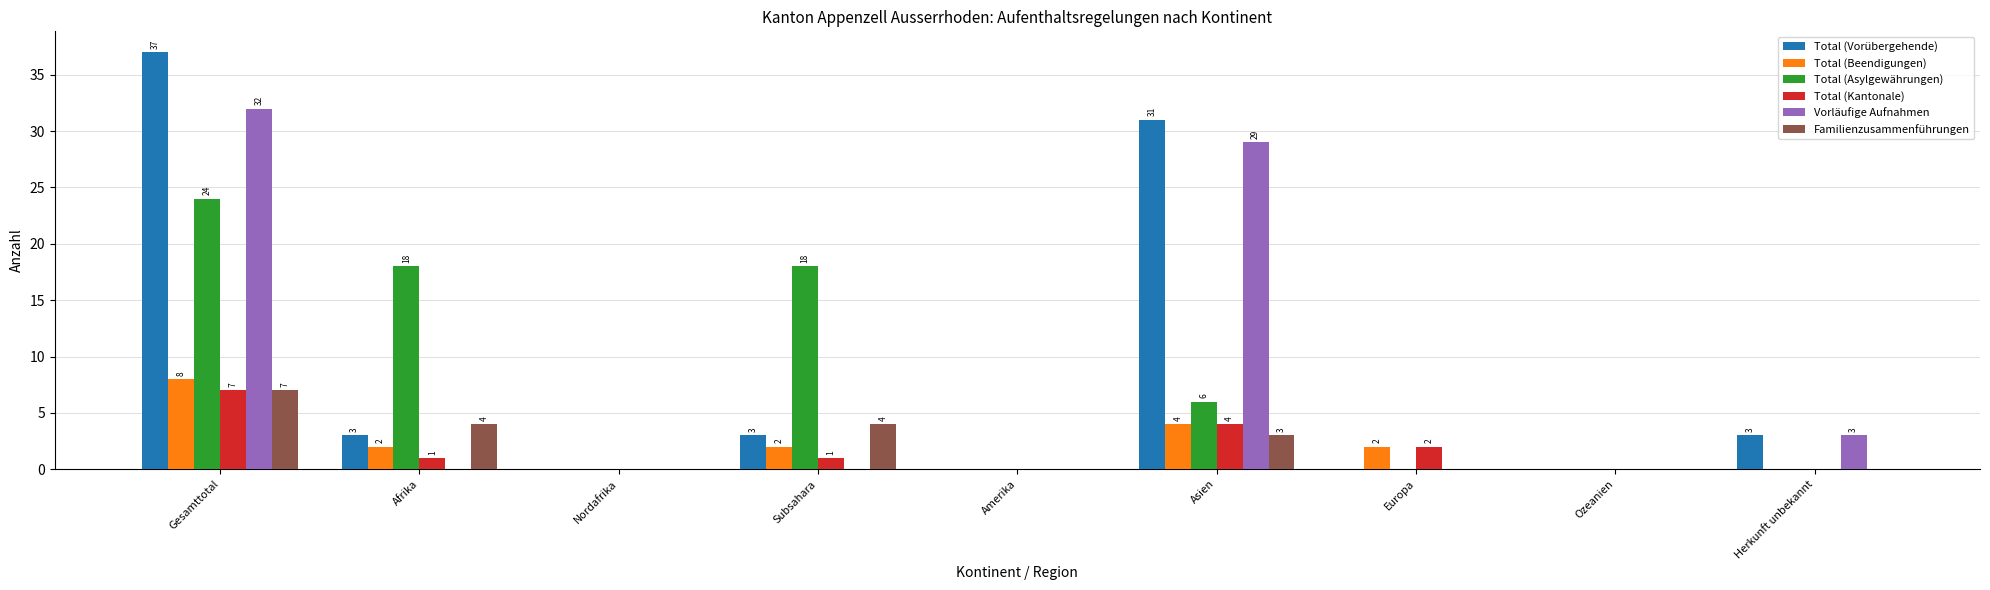

Which series has the largest range (max minus min)?

Total (Vorübergehende)